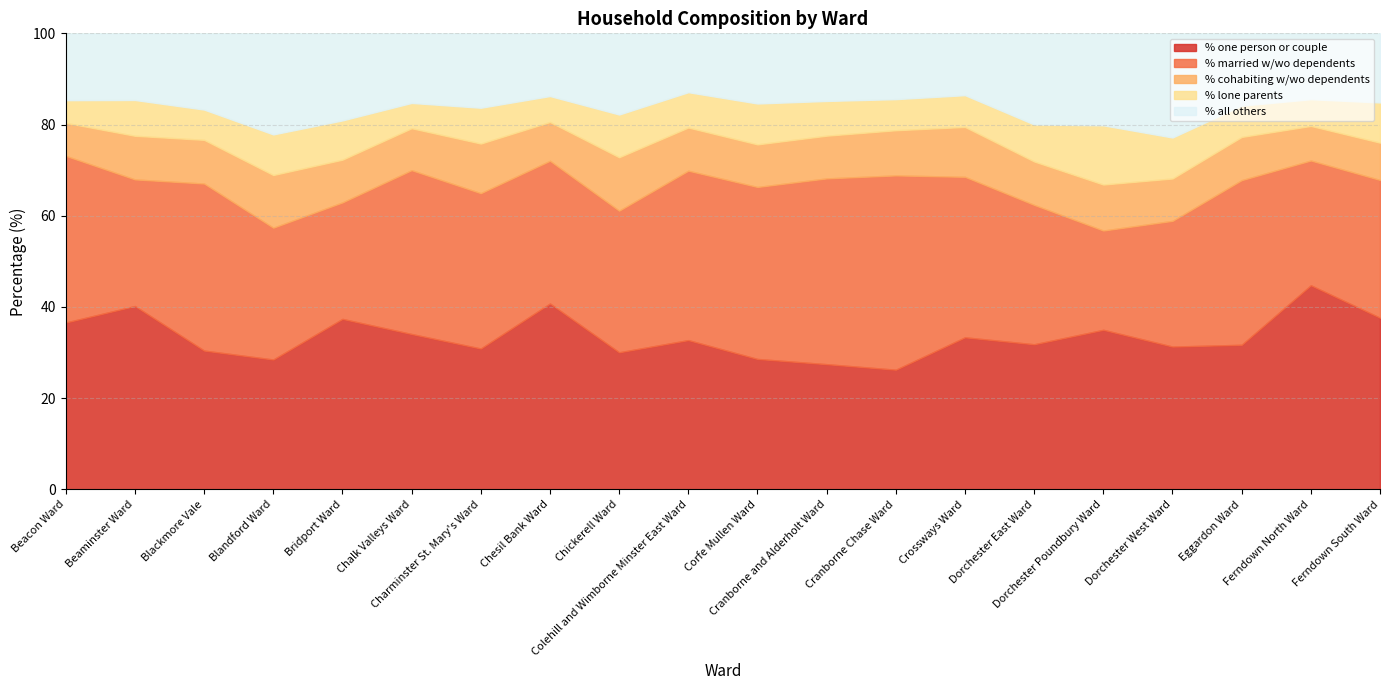

True or false: % married w/wo dependents has more than 0 interior local peaks.

True